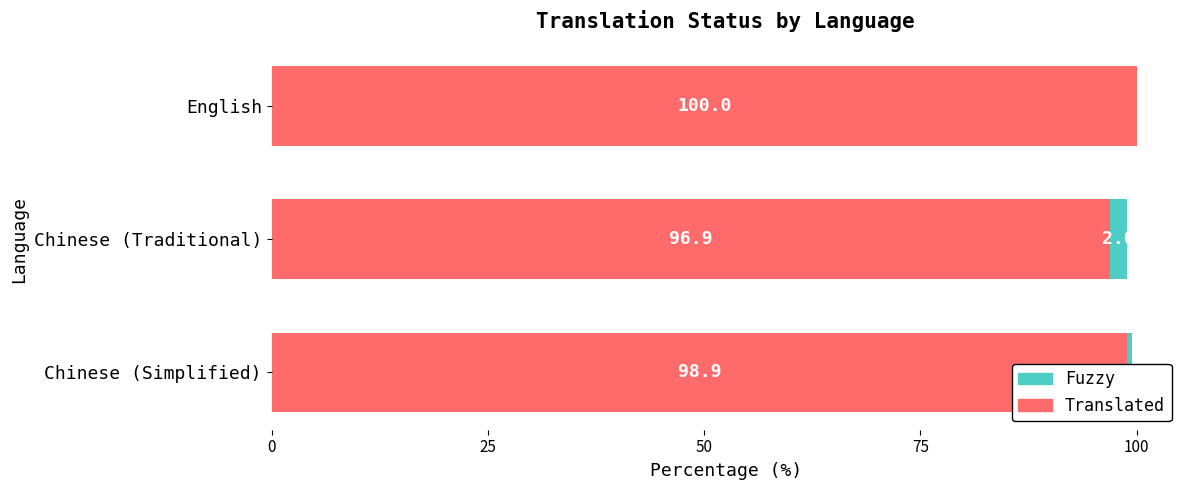

At which label does Translated reach its peak?

English